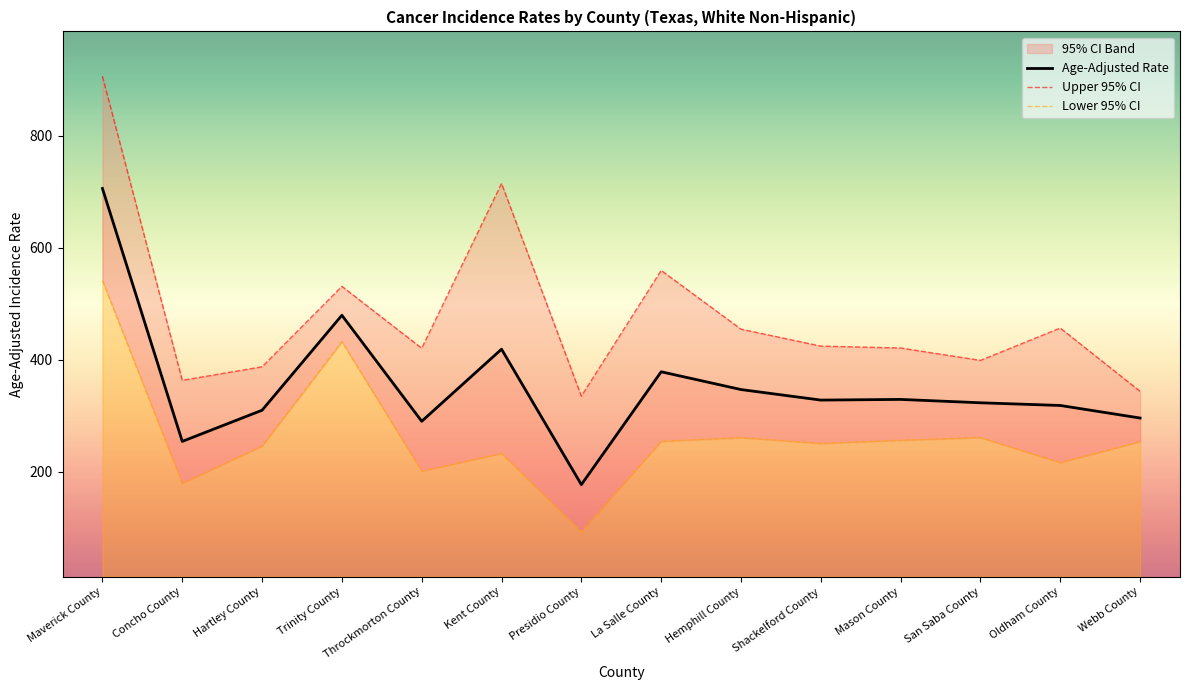

True or false: Lower 95% CI and Upper 95% CI cross at least once.

False